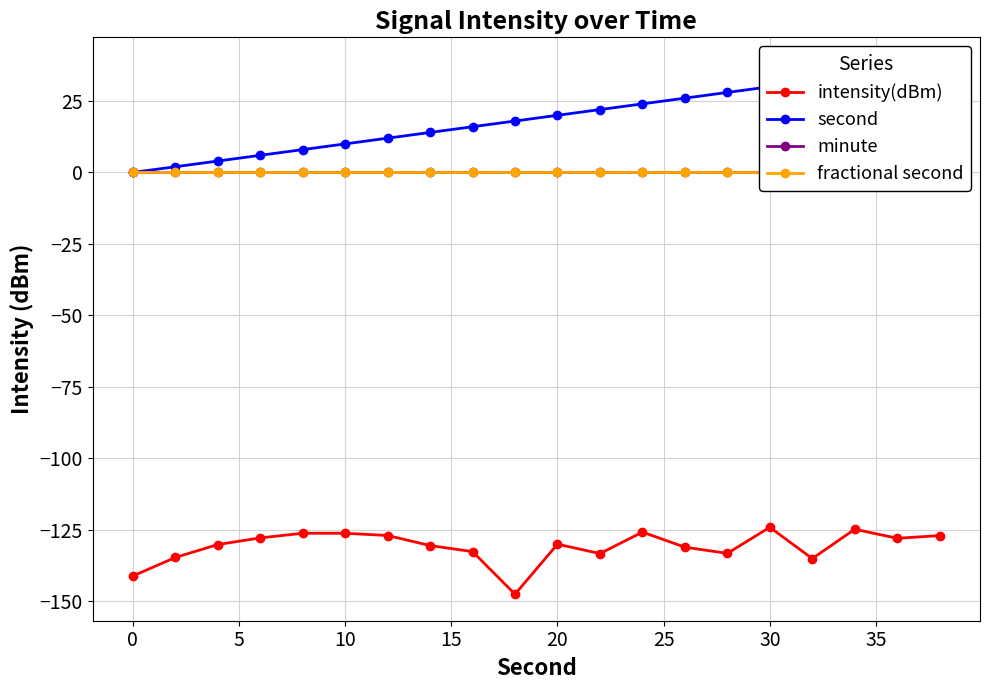

What is the lowest value of the intensity(dBm) series?

-147.6